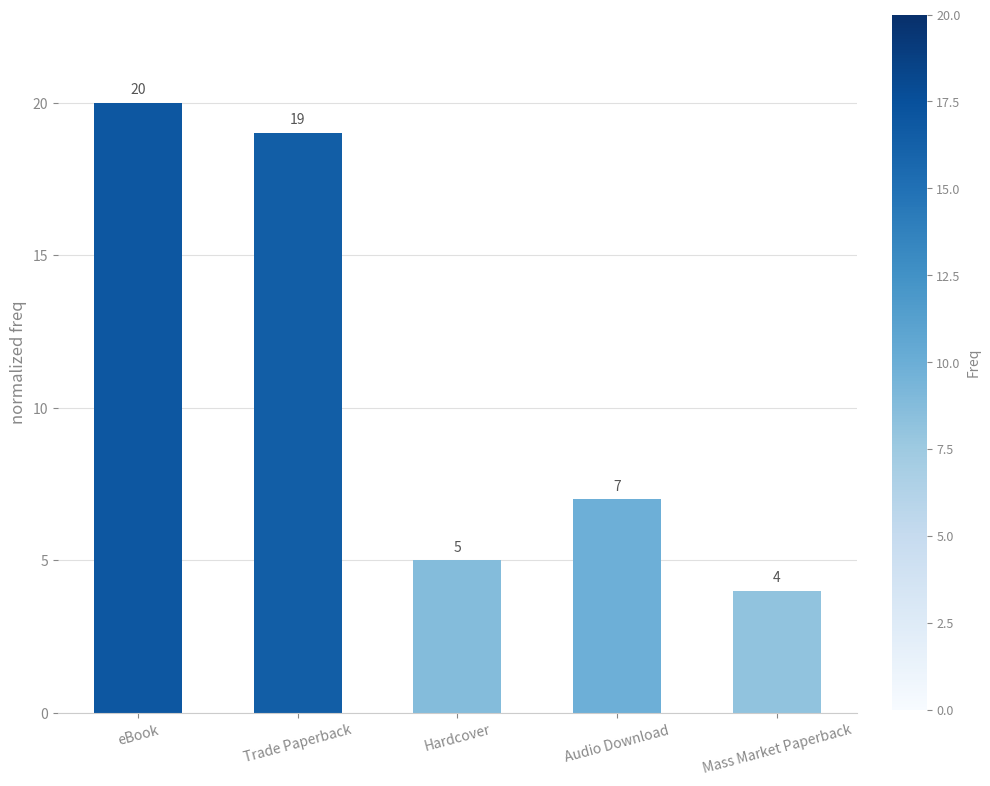

How many data points does each series have?

5